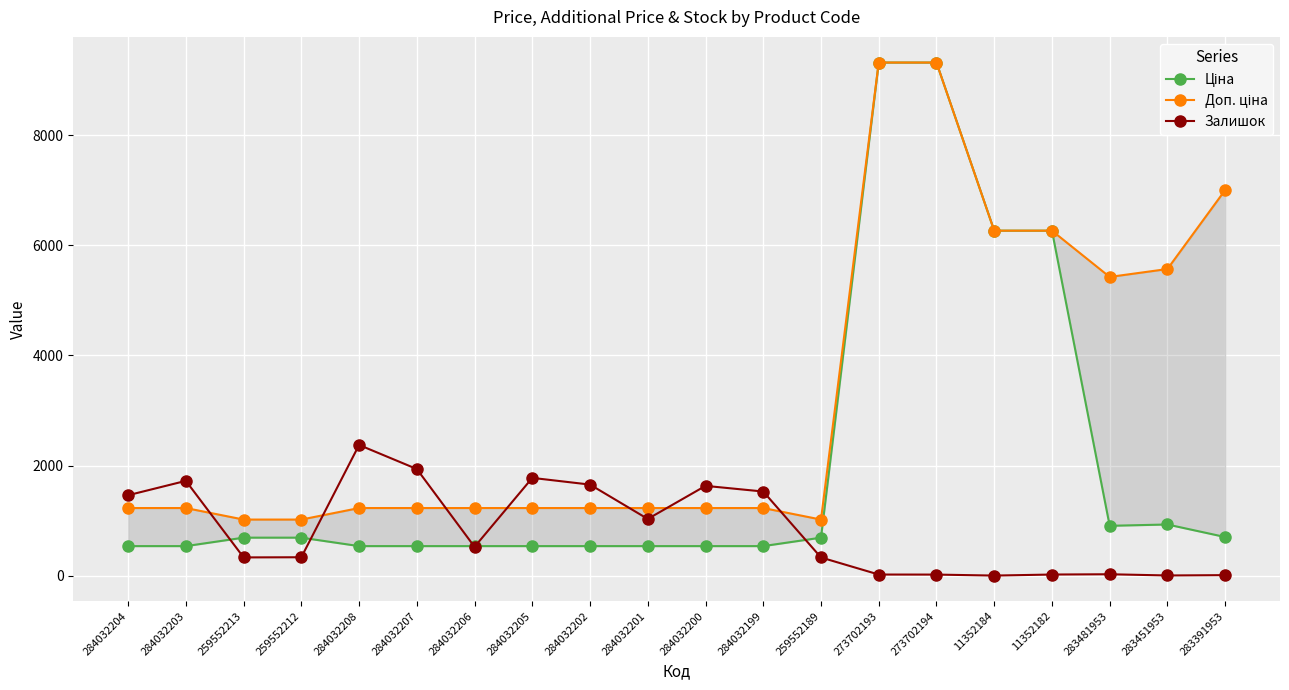

List the series in order of their peak value, lowest first.

Залишок, Ціна, Доп. ціна